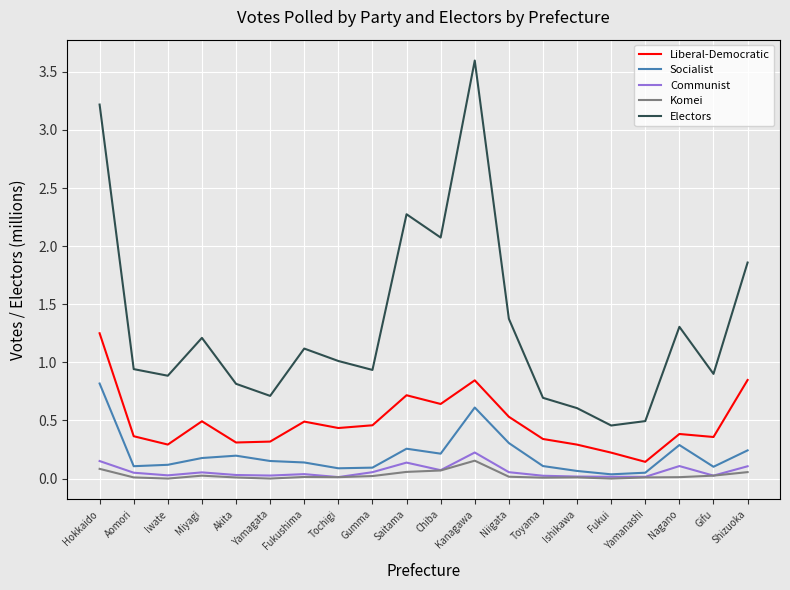

Is the value of Communist at Yamanashi greater than the value of Liberal-Democratic at Aomori?

No